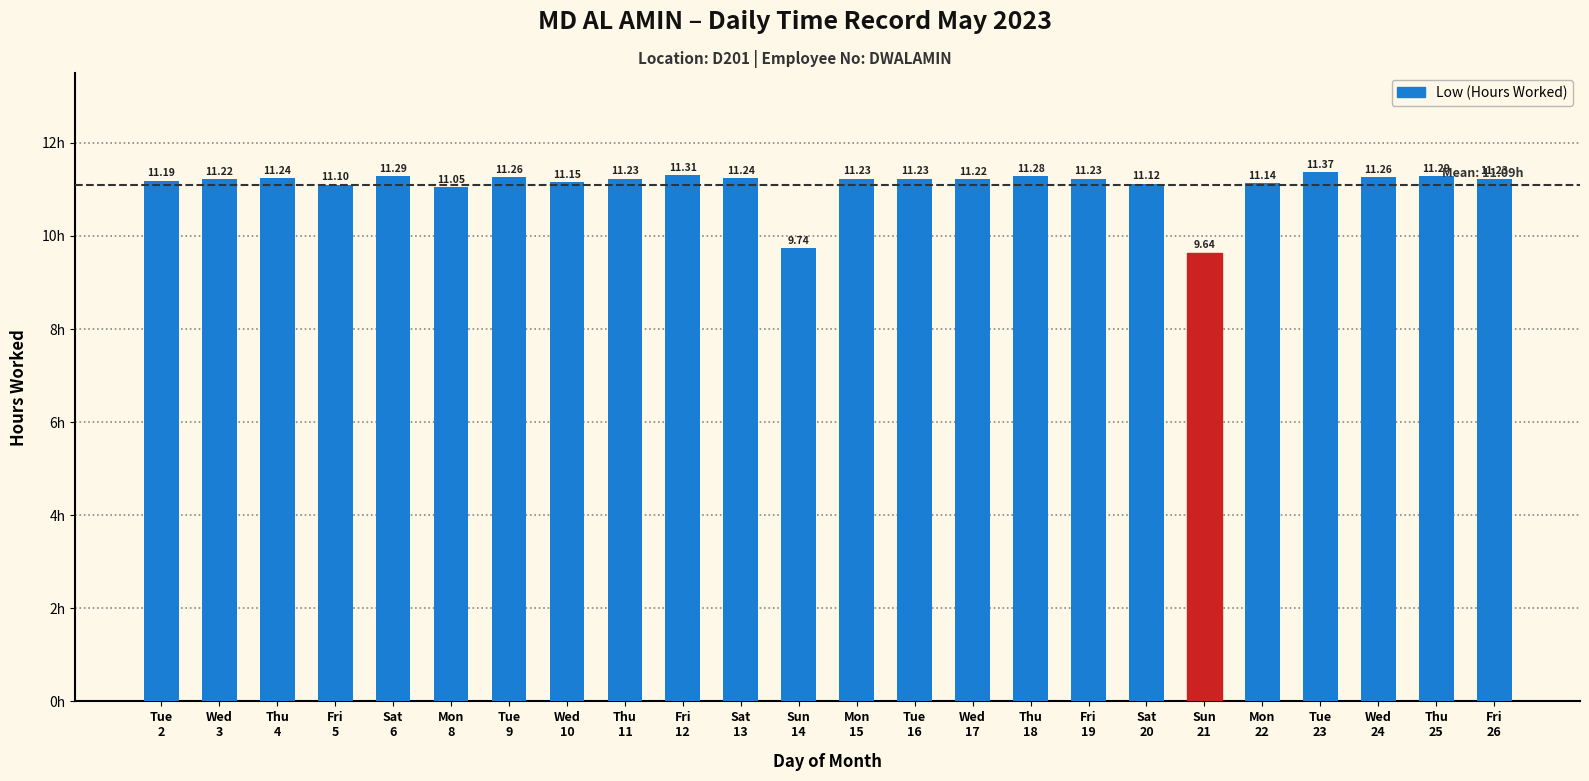

Where does the data first go above 11?

Tue
2